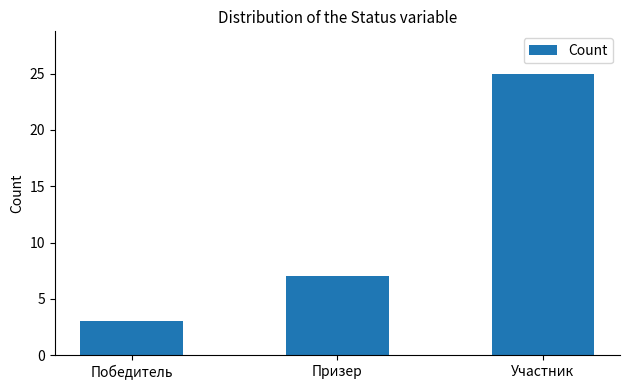

What is the sum of all values?

35